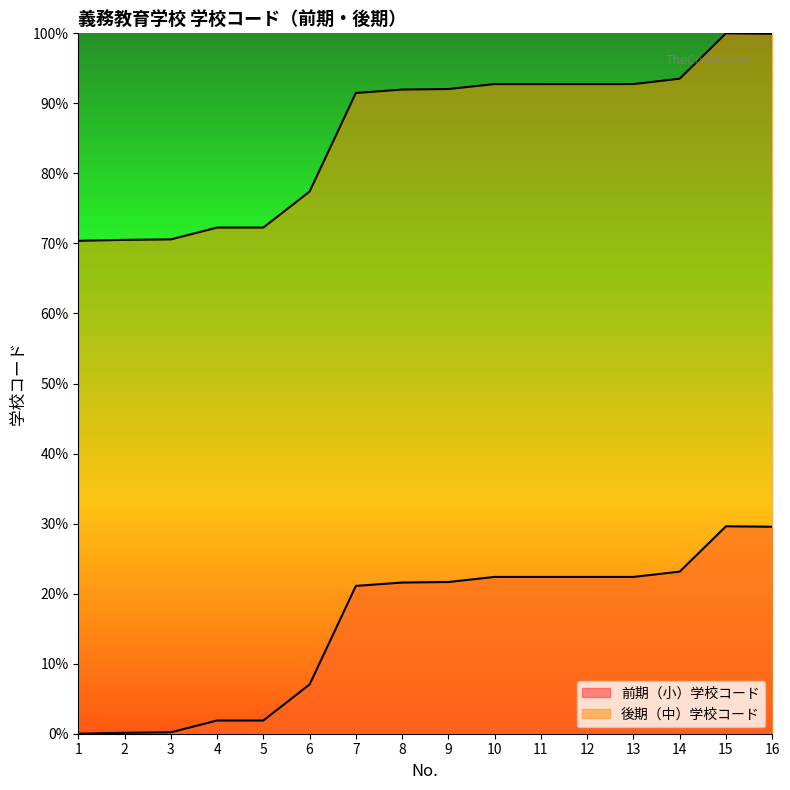

What value does the 後期（中）学校コード series have at 13?

92.8